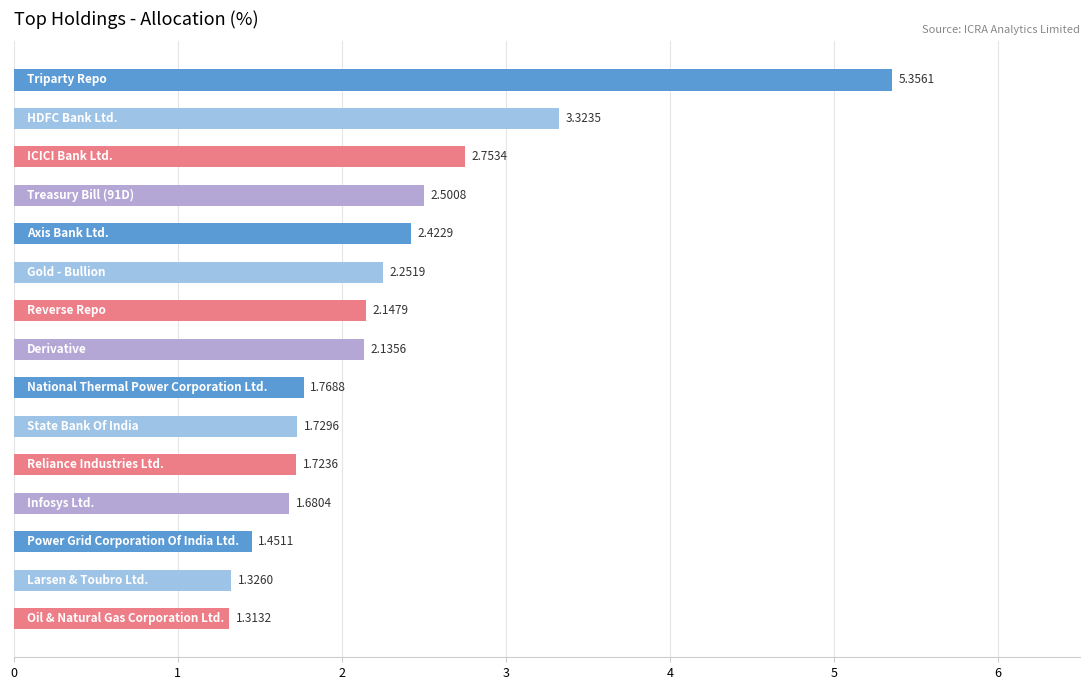

What is the sum of all values?

33.9